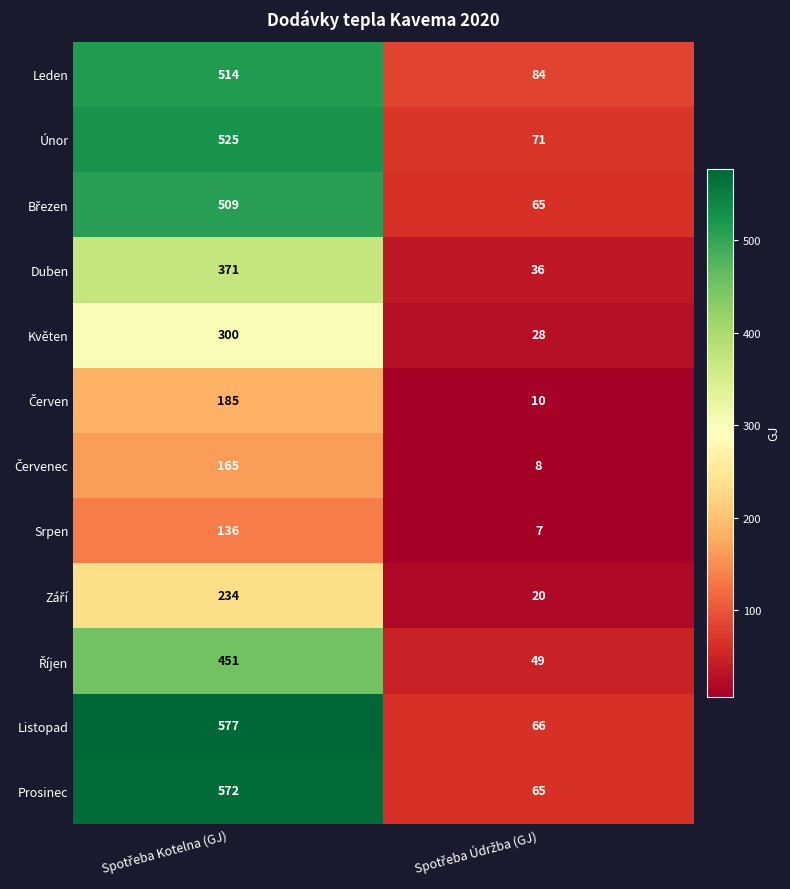

What is the maximum value shown in the chart?

577